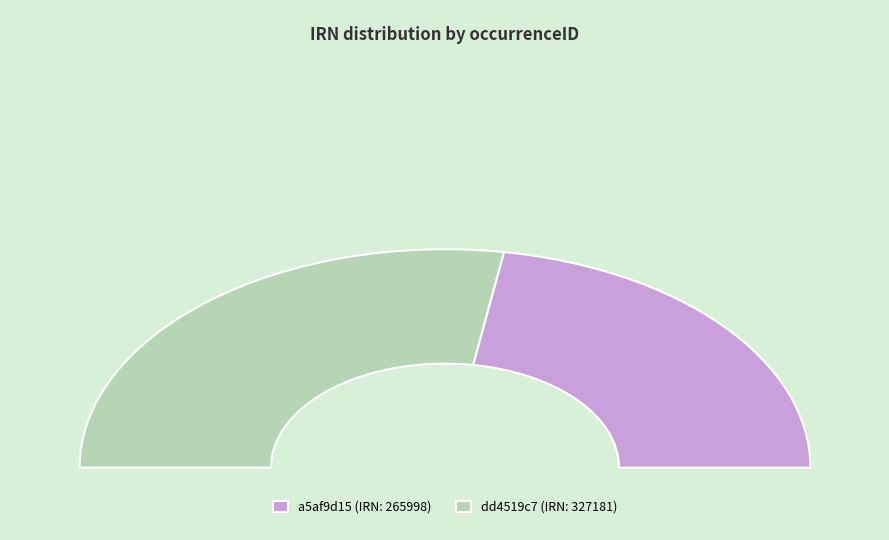

Combined, do dd4519c7-0063-4553-80c7-b205aa402bdc and a5af9d15-bb87-48fa-9610-865d1eeff1ce account for over 50%?

Yes